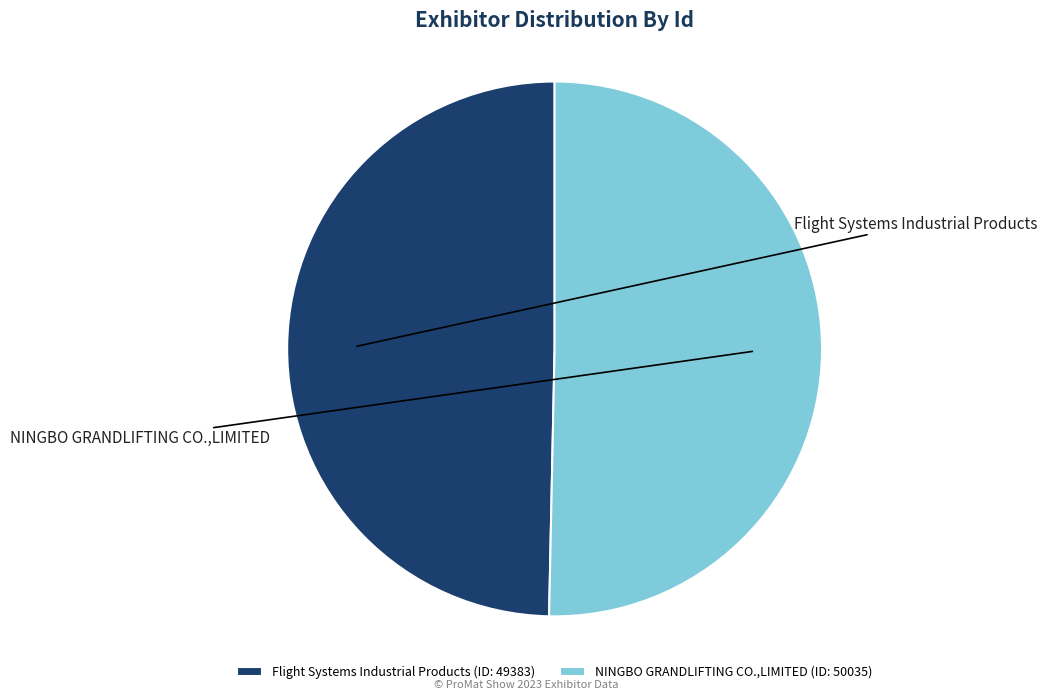

To the nearest percent, what percentage of the pie is Flight Systems Industrial Products?

50%